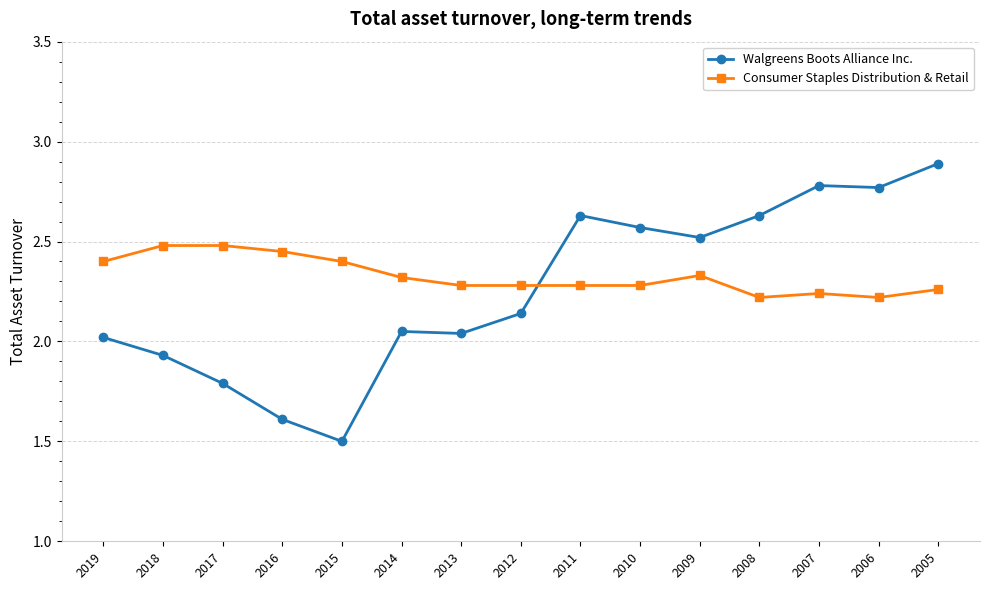

What is the sum of the Consumer Staples Distribution & Retail values at 2013 and 2012?

4.6